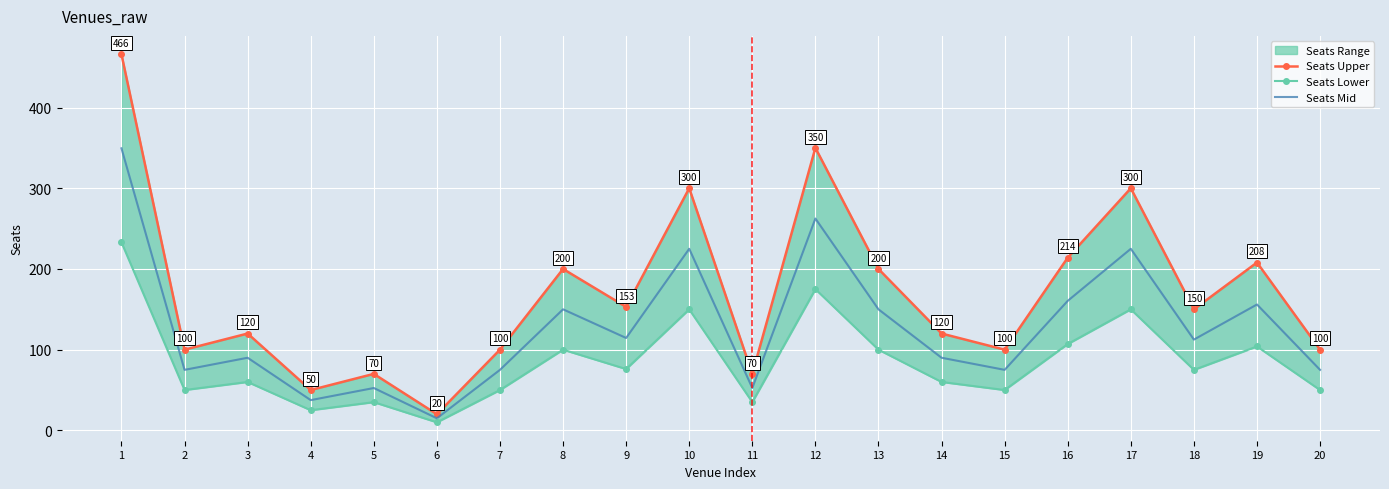

True or false: Seats Lower has more than 2 interior local peaks.

True